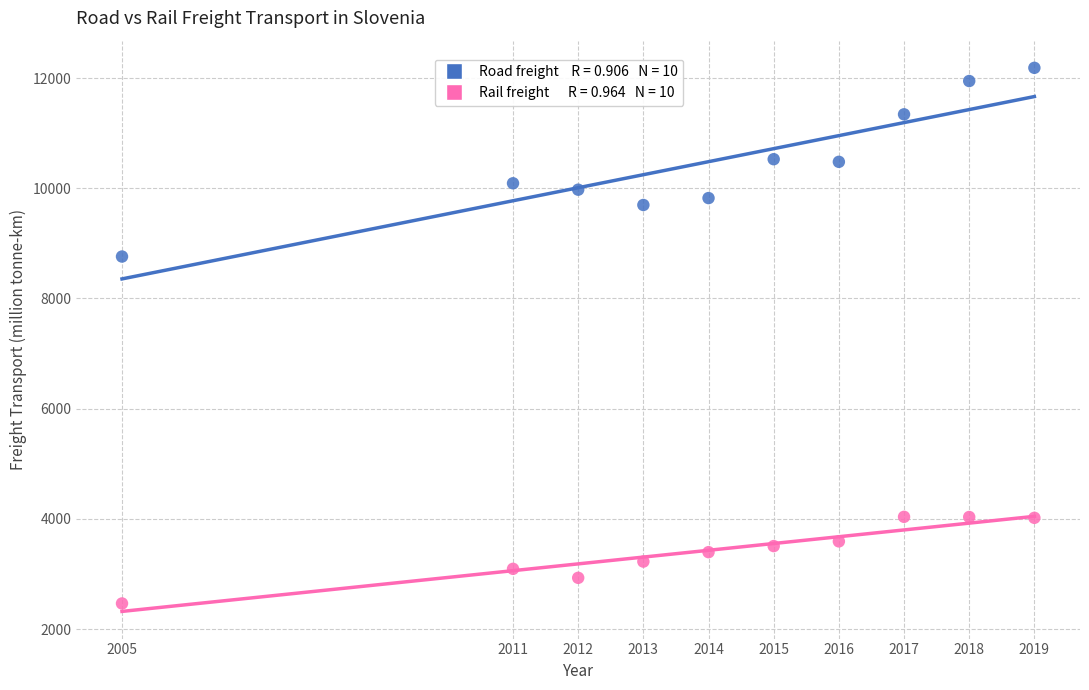

Across all series, what Y value is closest to 7324?

8760.3